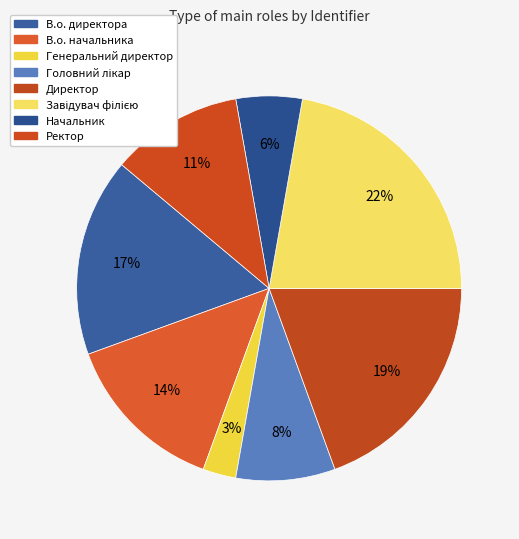

How many slices are in this pie chart?

8